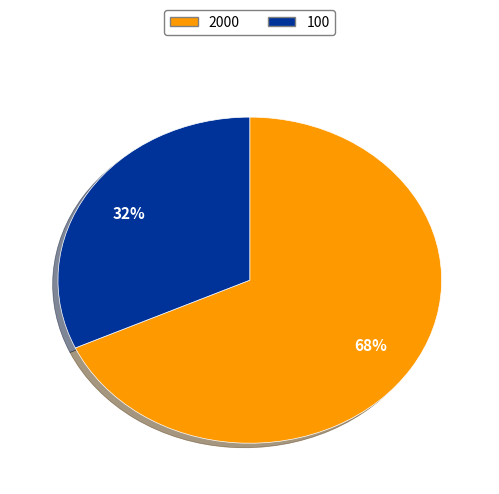

To the nearest percent, what is the difference between the largest and smallest slice percentages?

36%